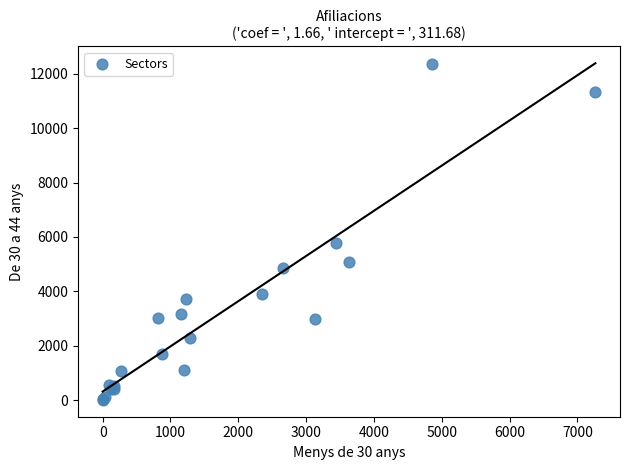

What Y value in the scatter plot is closest to 6192?

5775